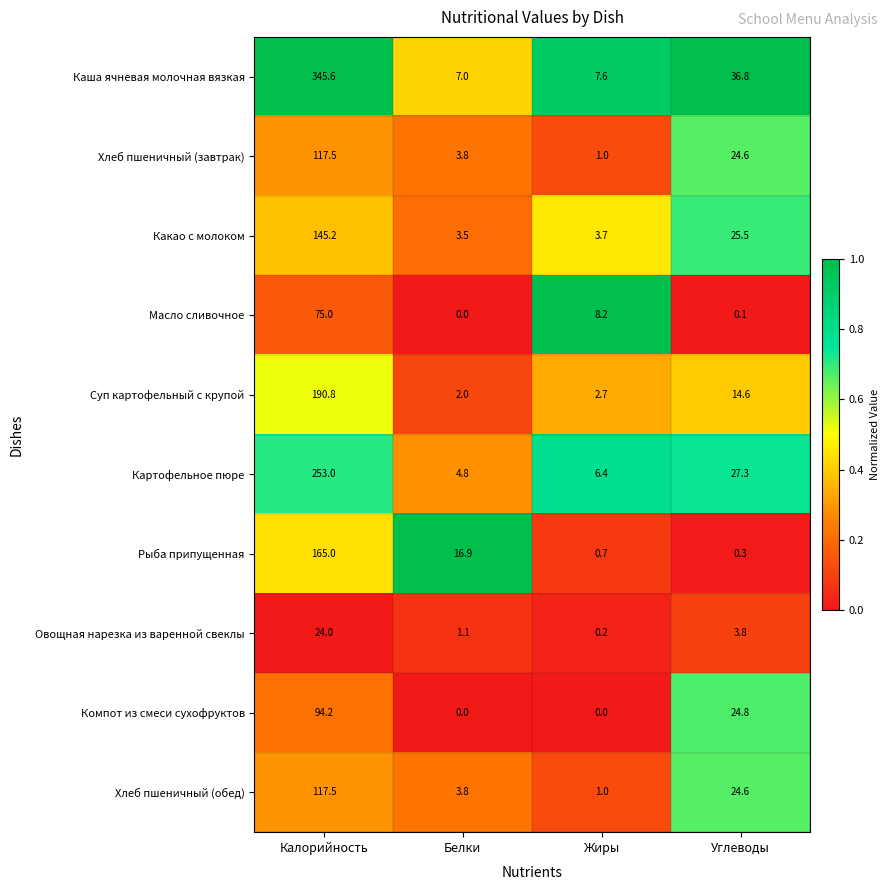

The Хлеб пшеничный (завтрак) series shows 24.6 at Углеводы. True or false?

True